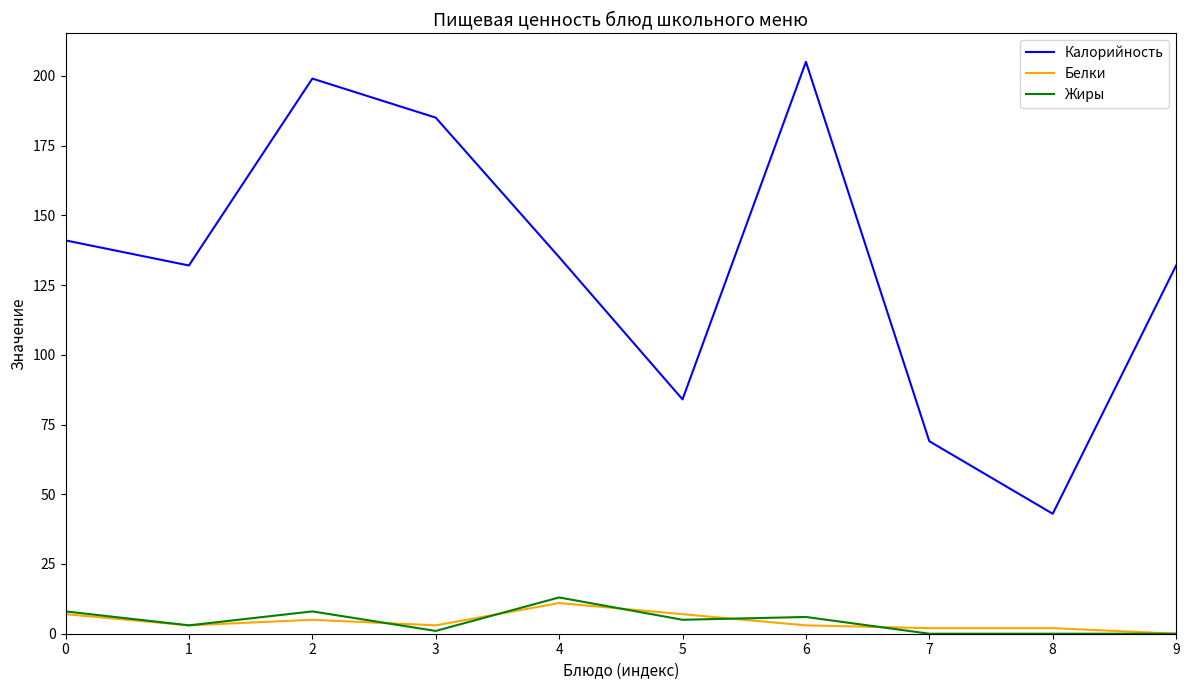

How many distinct data groups are displayed?

3